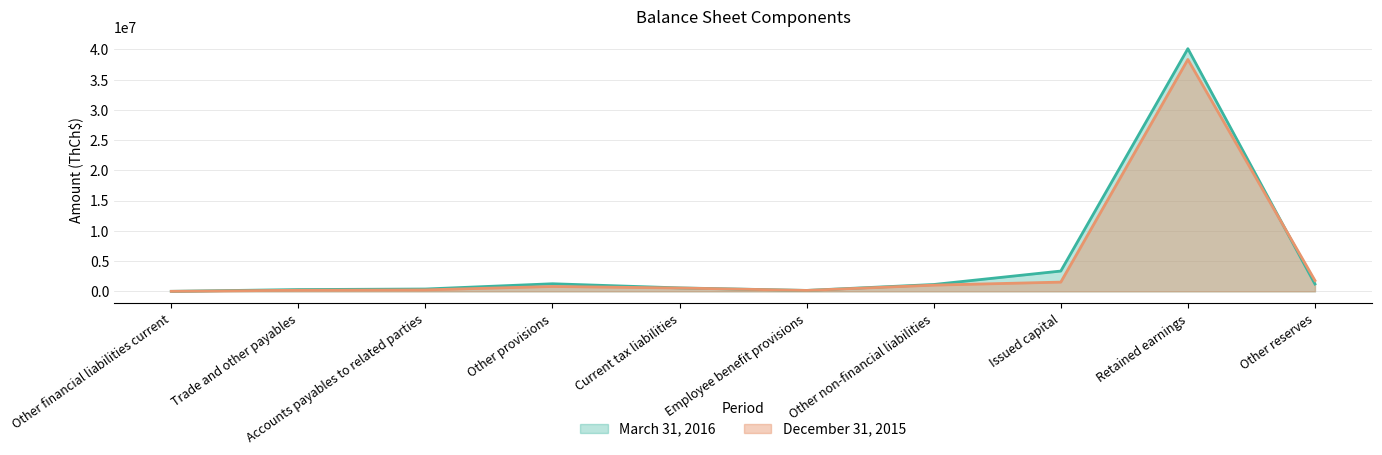

The value of March 31, 2016 at Retained earnings is 40130006. True or false?

True